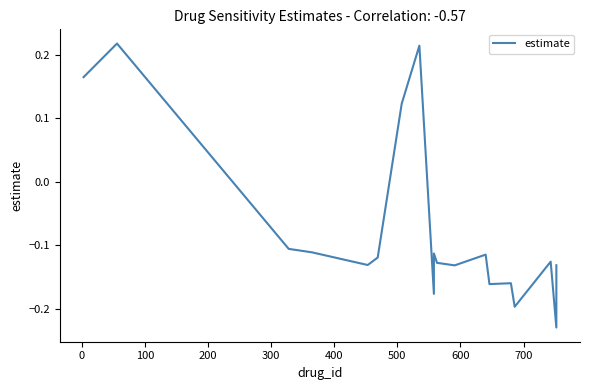

How many data points does each series have?

20